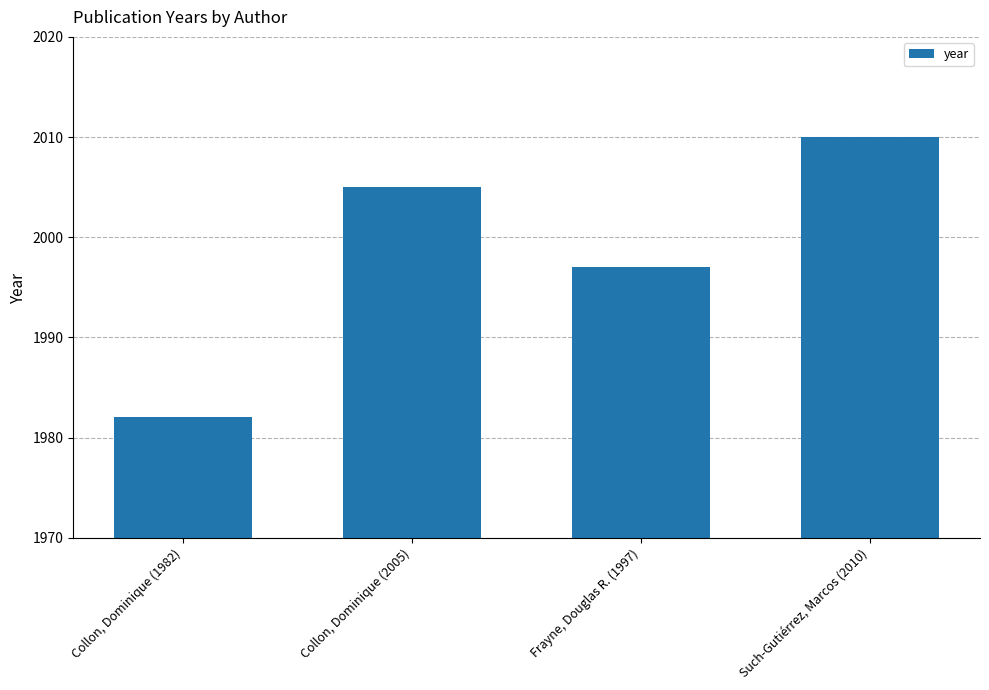

List the labels in order of value, largest first.

Such-Gutiérrez, Marcos (2010), Collon, Dominique (2005), Frayne, Douglas R. (1997), Collon, Dominique (1982)